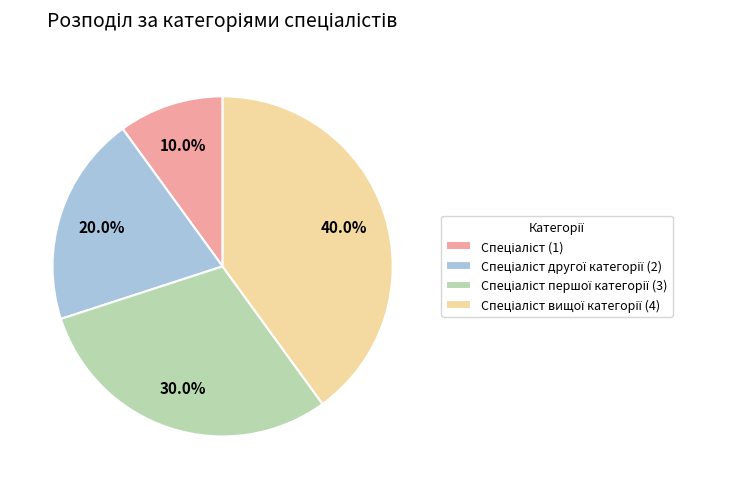

Does any single category account for the majority?

No